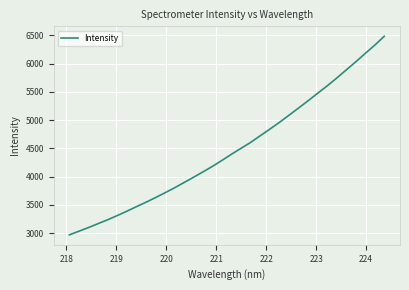

What is the greatest value displayed?

6482.0